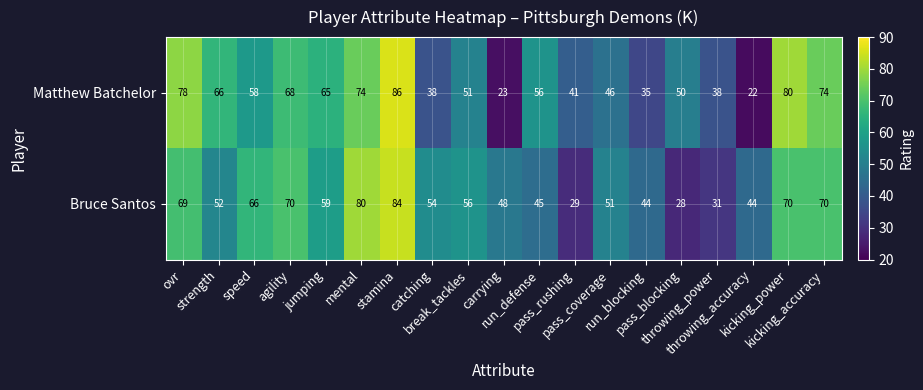

What is the total value across all series at speed?

124